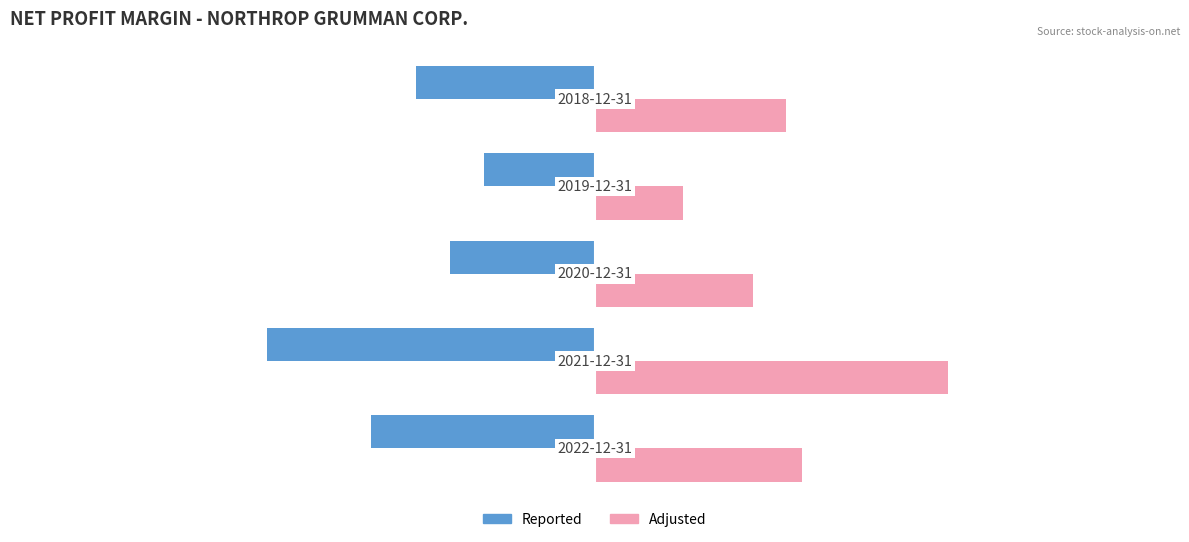

At how many categories does at least one series exceed 0?

5